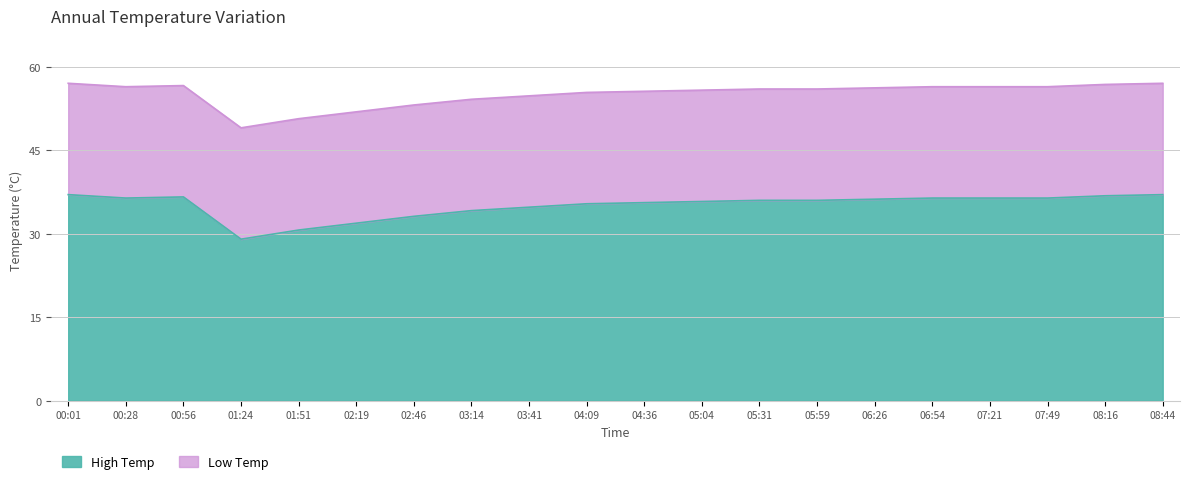

How many interior local peaks (higher than both neighbors) does the data have?

1